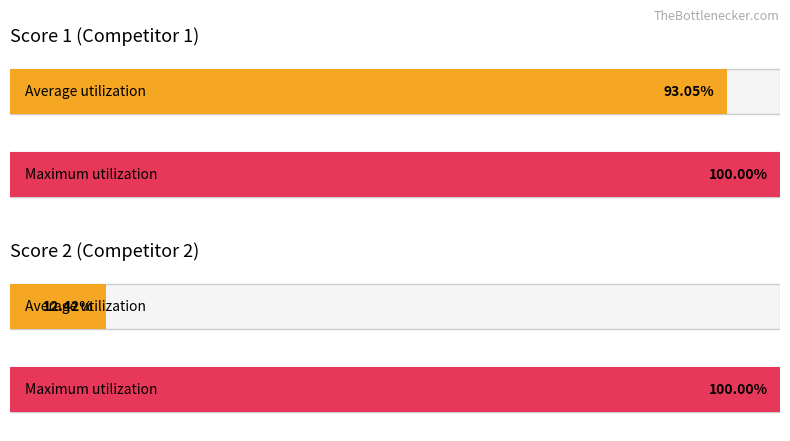

The Score 2 series shows -15 at 15. True or false?

False